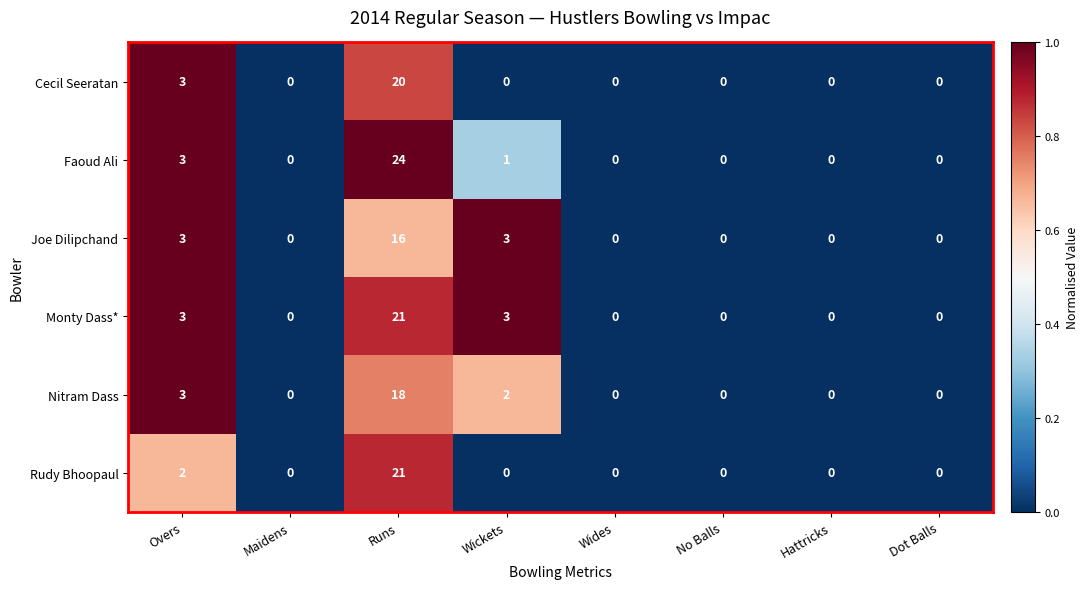

Is it true that Cecil Seeratan equals 0 at Maidens?

True